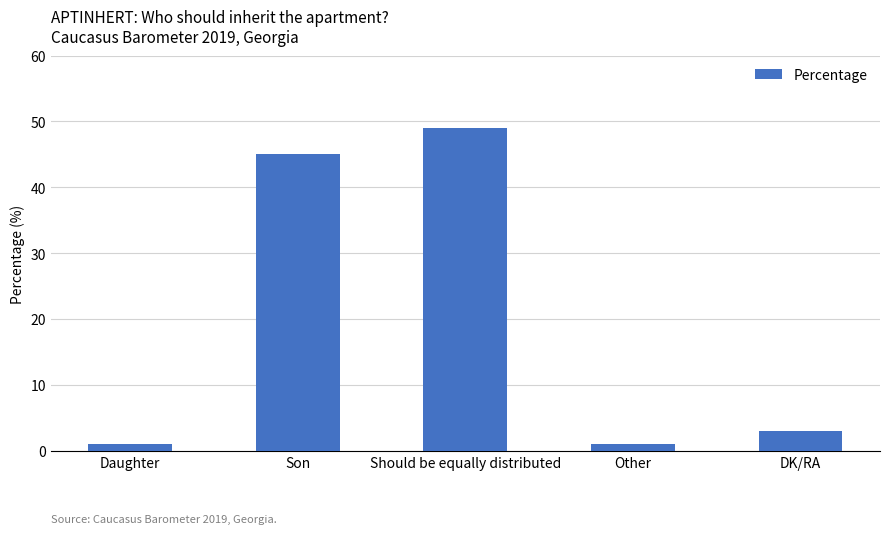

What is the greatest value displayed?

49